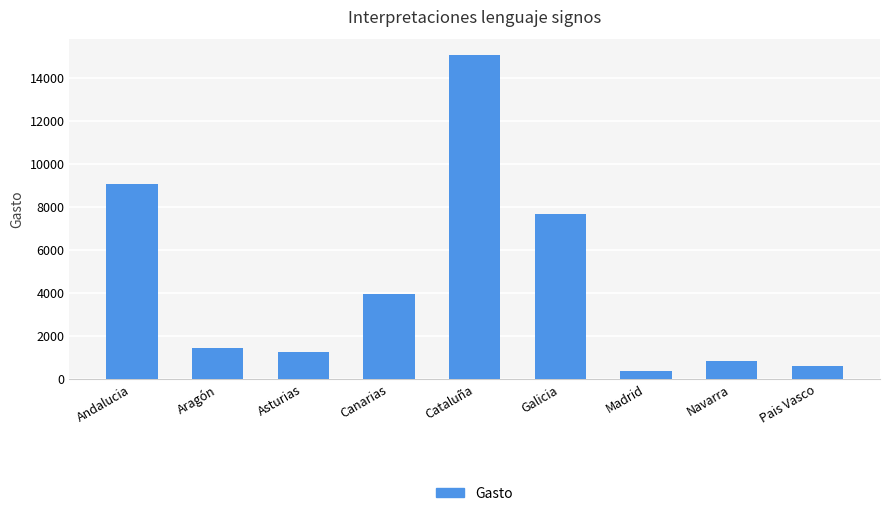

What is the label of the 5th bar from the right?

Cataluña